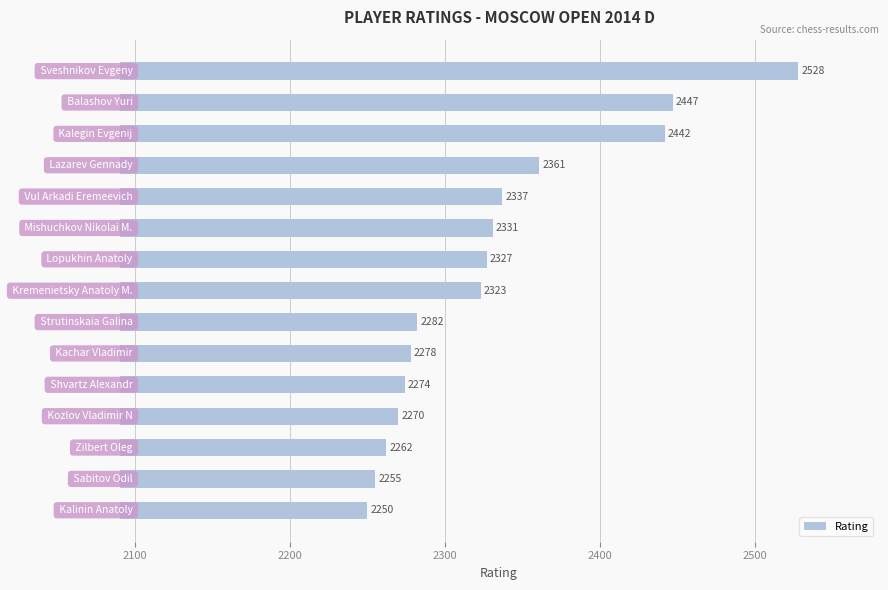

What is the maximum value shown in the chart?

2528